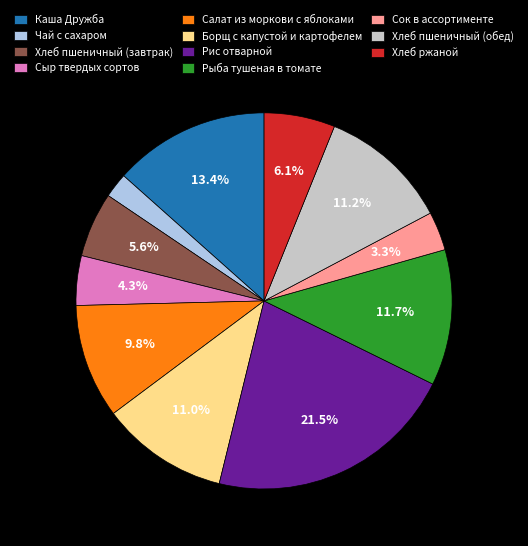

What is the ratio of the value at Рыба тушеная в томате to the value at Хлеб пшеничный (завтрак)?

2.1